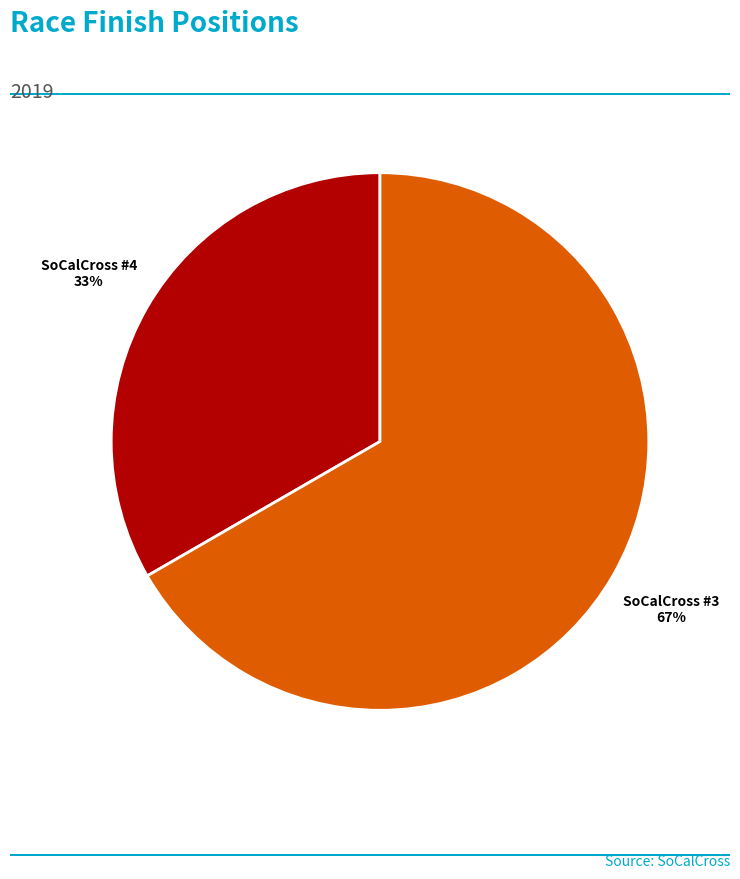

To the nearest percent, what is the average slice percentage?

50%